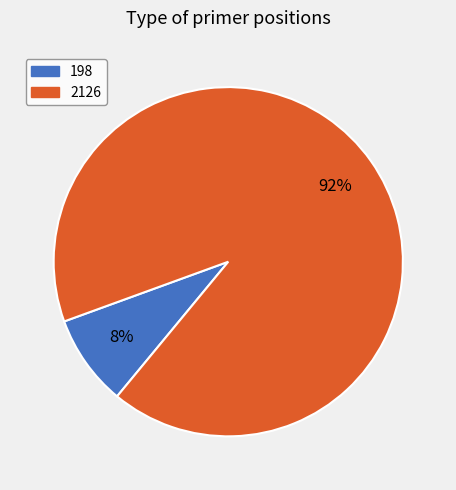

Which category has the smallest portion of the pie?

198